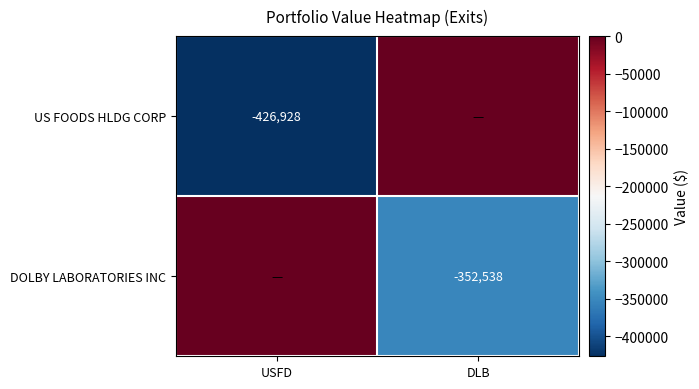

The US FOODS HLDG CORP series shows -426928 at USFD. True or false?

True